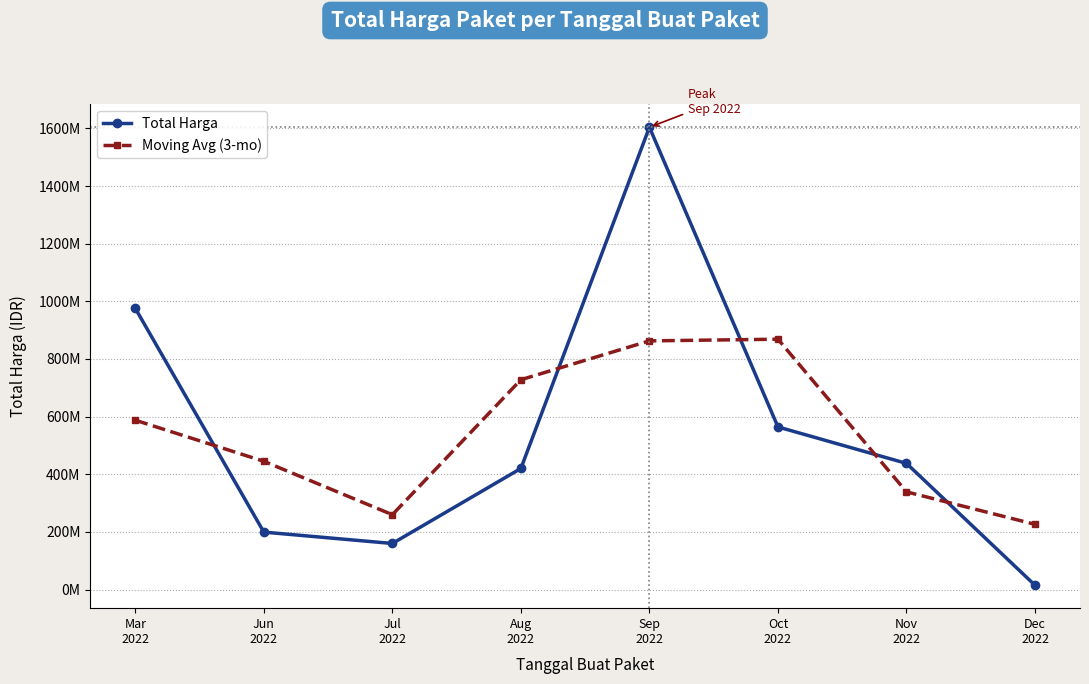

What is the difference between the Total Harga values at Aug
2022 and Nov
2022?

17585000.0